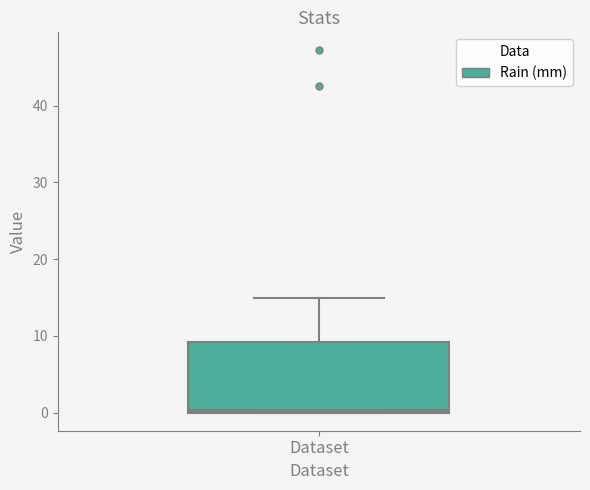

Read this box plot against the y-axis: the position of the median line, the range covered by the box, and the ends of both whiskers. The values are not printed on the chart, so give them approximately, as read against the axis.

median 0 (just above the box's lower edge), box 0 to 9, whiskers 0 to 15